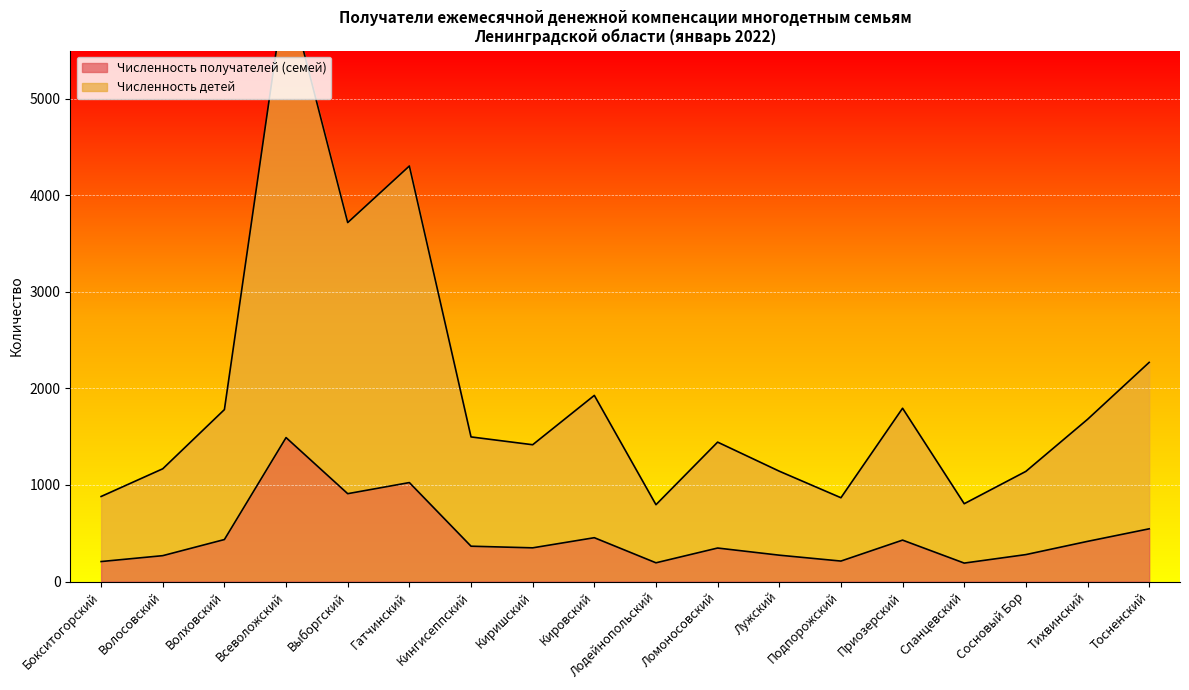

Is the value of Численность получателей (семей) at Выборгский greater than the value of Численность детей at Бокситогорский?

Yes